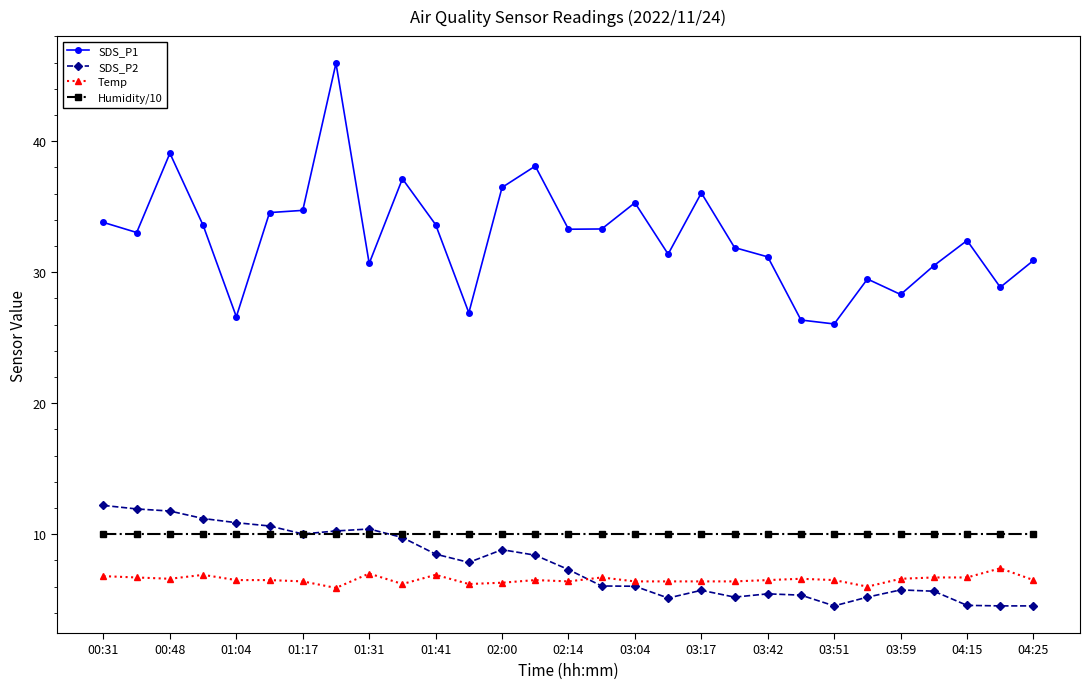

Which series has the largest total across all categories?

SDS_P1